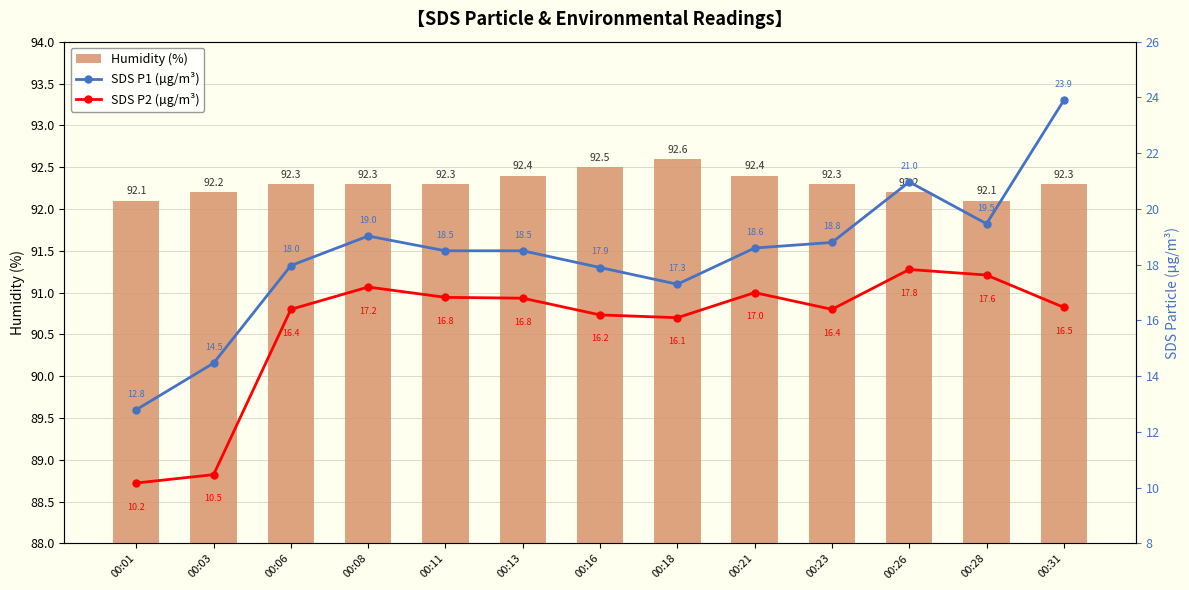

Which series changed the most between 00:01 and 00:03?

SDS_P1